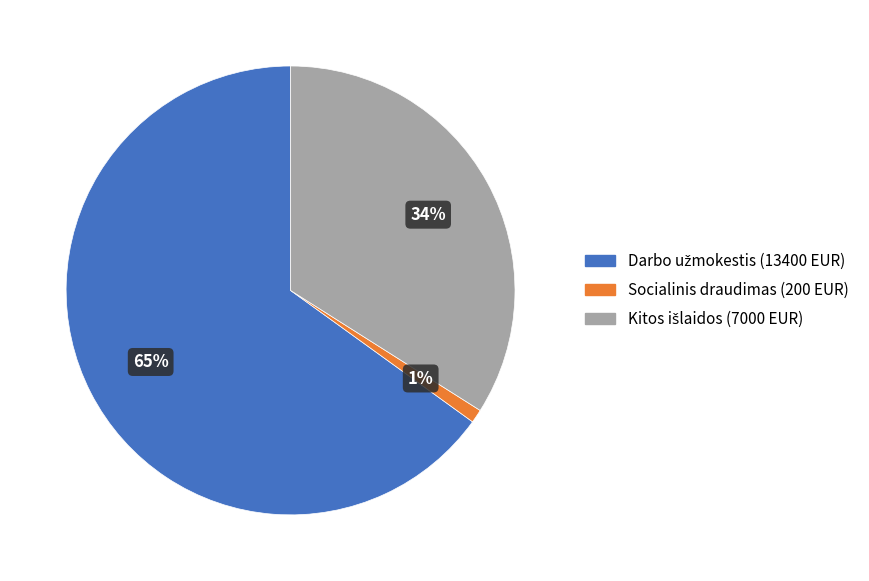

Does any single category account for the majority?

Yes